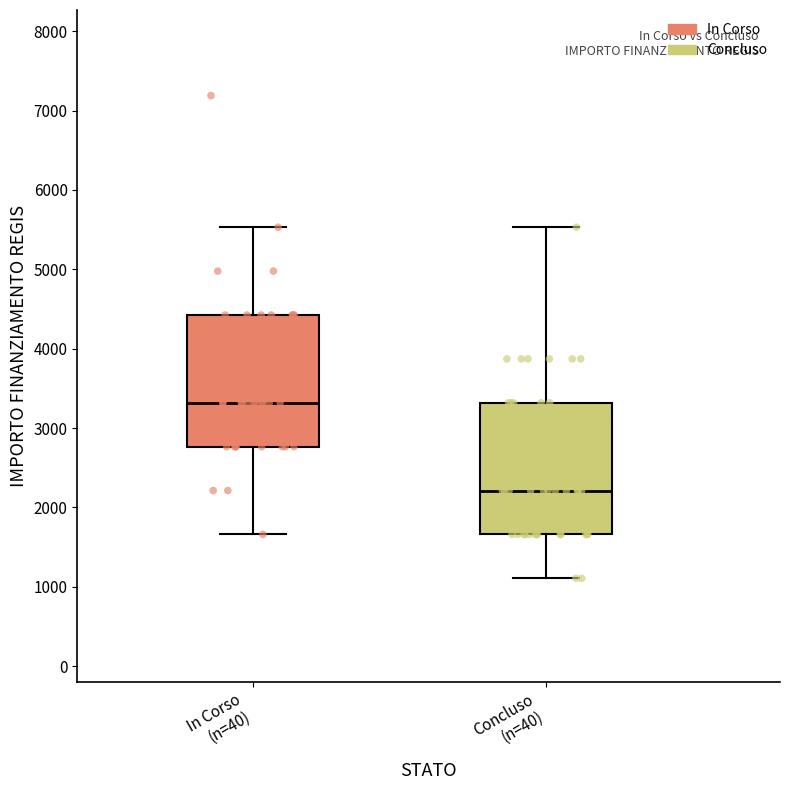

Reading left to right, transcribe this box plot: for each box, give where its median line is, the range the box spans, and where its two whiskers end, as read against the y-axis. The values are not printed on the chart, so give them approximately, as read against the axis.

In Corso (n=40): median 3300, box 2800 to 4400, whiskers 1700 to 5500
Concluso (n=40): median 2200, box 1700 to 3300, whiskers 1100 to 5500